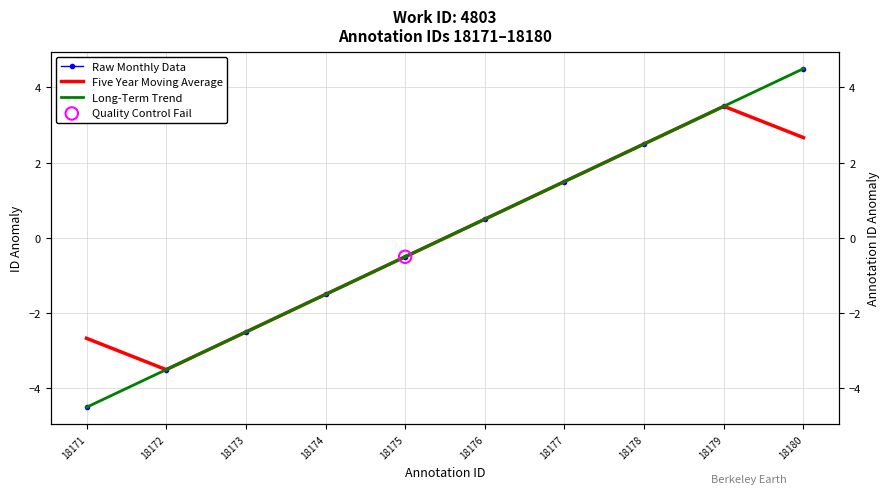

Which series has the largest total across all categories?

Long-Term Trend